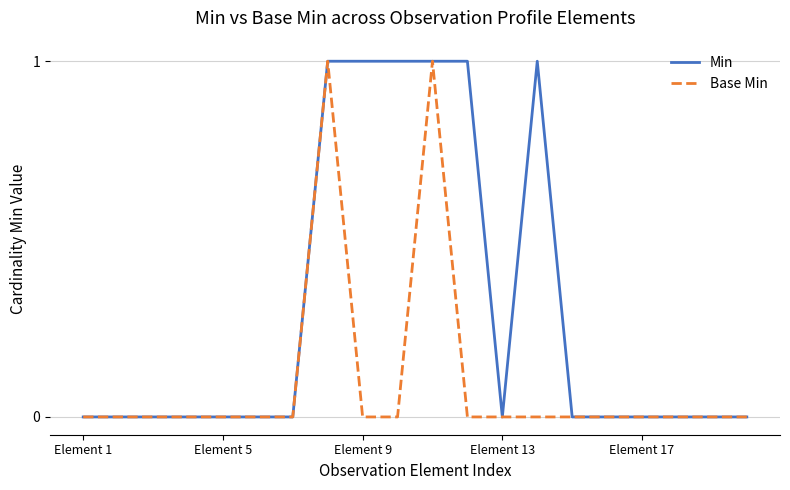

Rank the series by their average value, from highest to lowest.

Min, Base Min